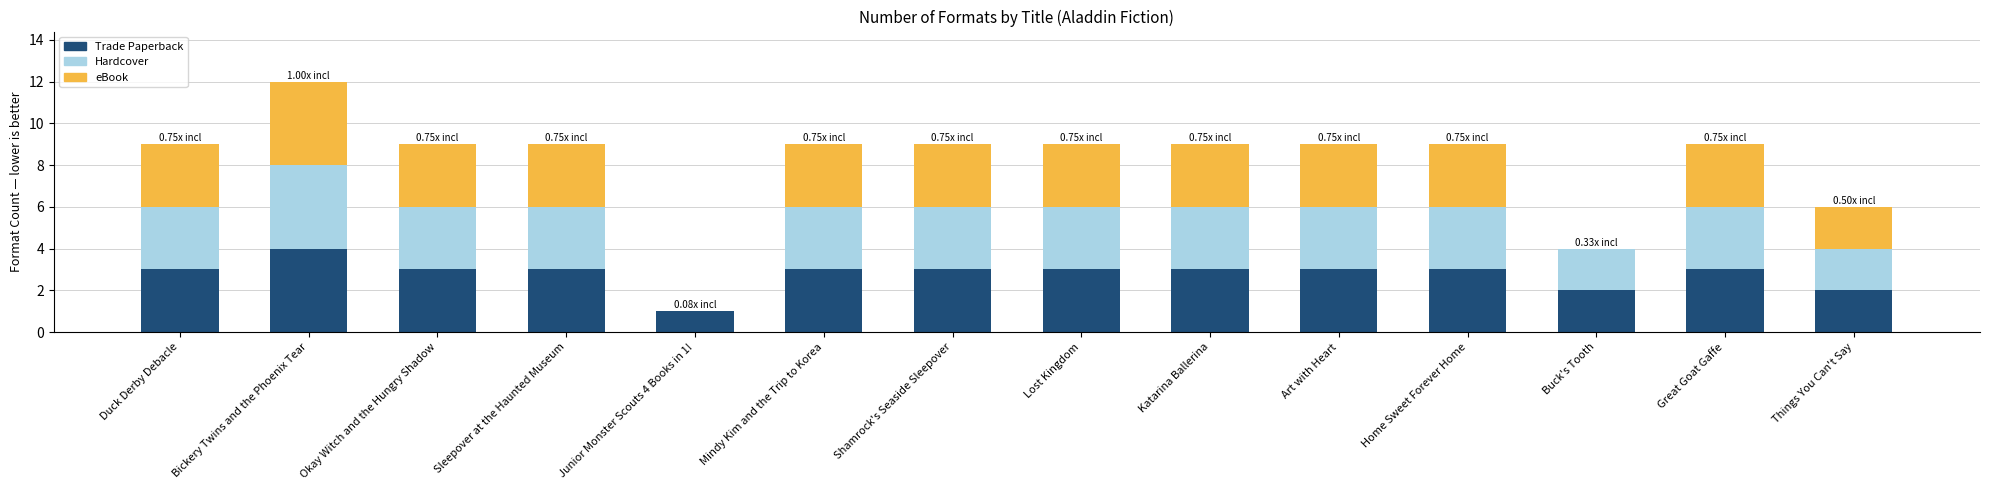

What is the total value across all series at Home Sweet Forever Home?

9